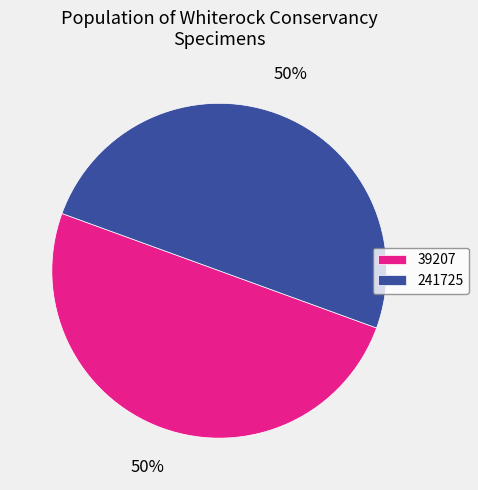

Do 241725 and 39207 together represent more than half of the pie?

Yes